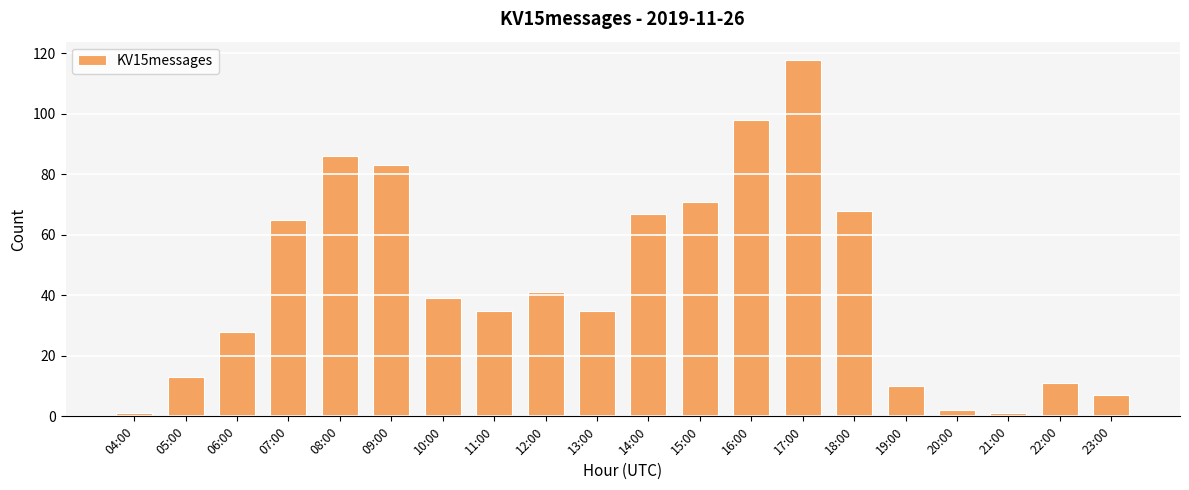

What is the value of the 7th bar from the left?

39